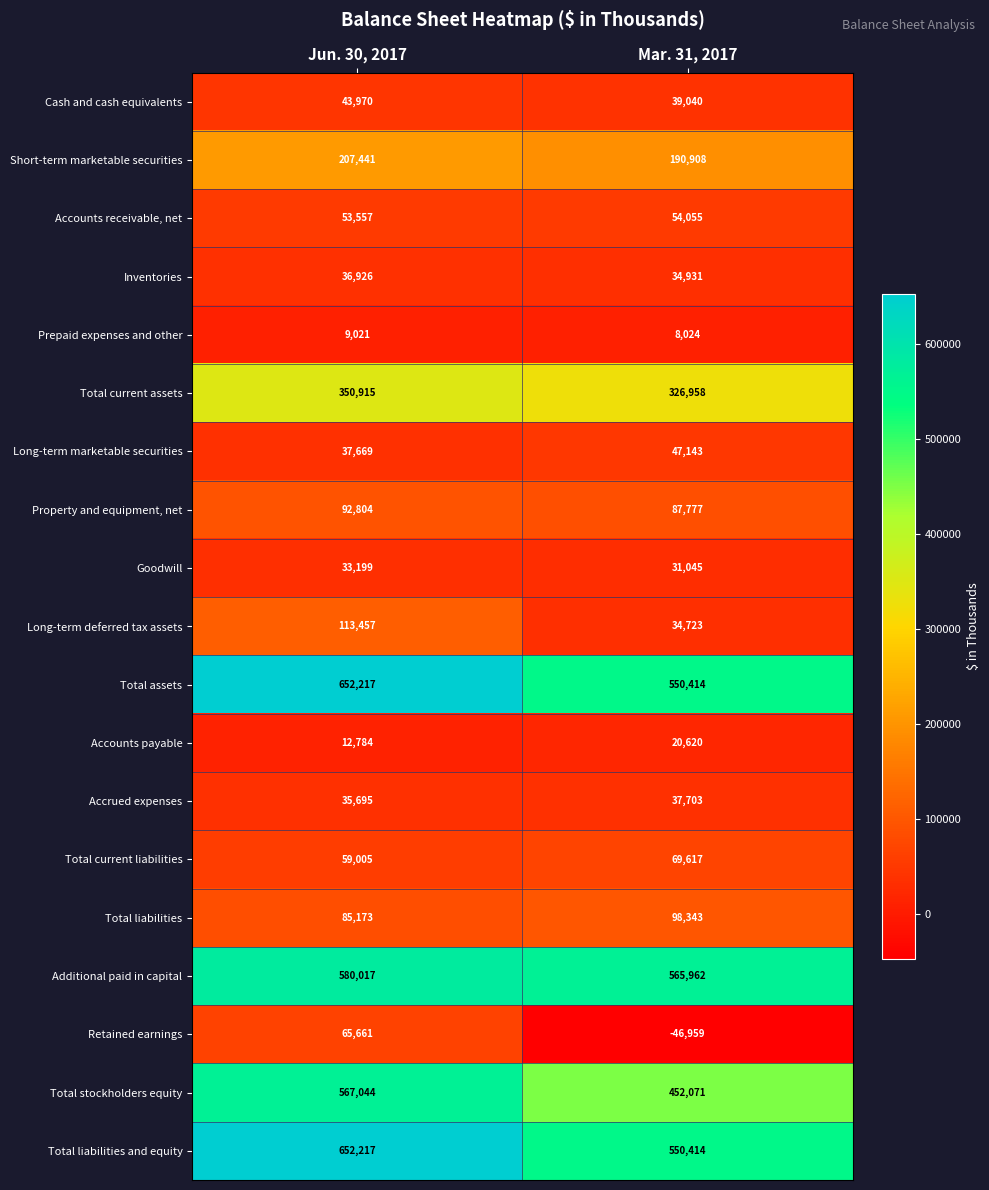

Which category has the highest value in the Short-term marketable securities series?

Jun. 30, 2017